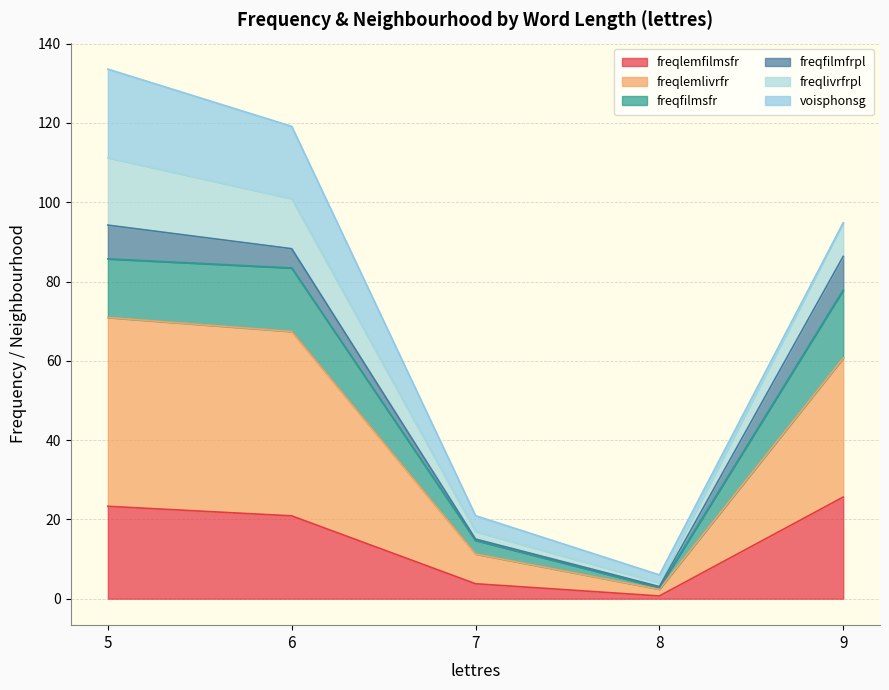

True or false: freqlemfilmsfr has a value of 36.3 at 6.

False